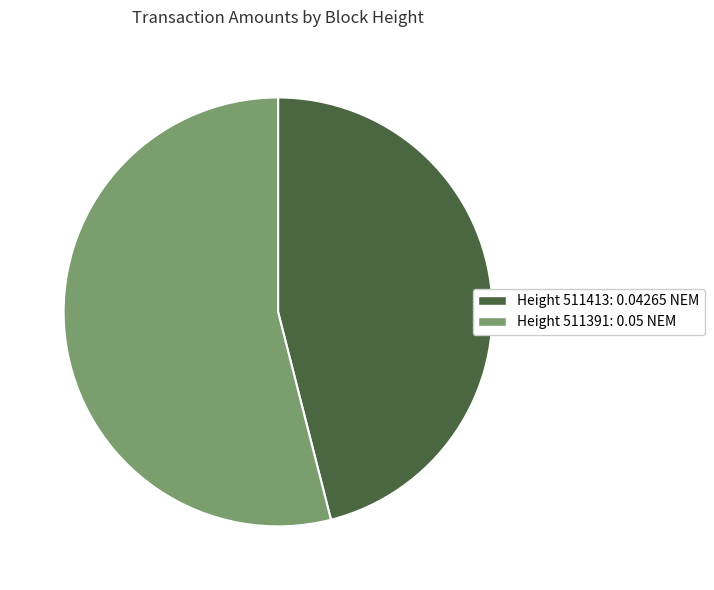

Which slice is the largest?

Height 511391: 0.05 NEM